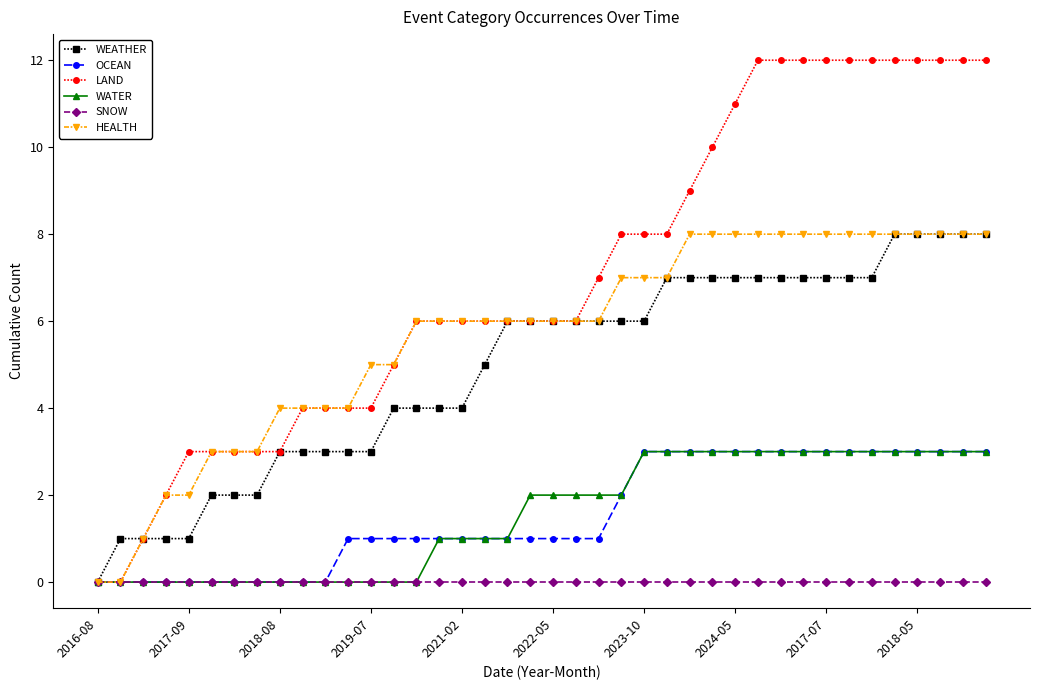

Which series has the largest range (max minus min)?

LAND